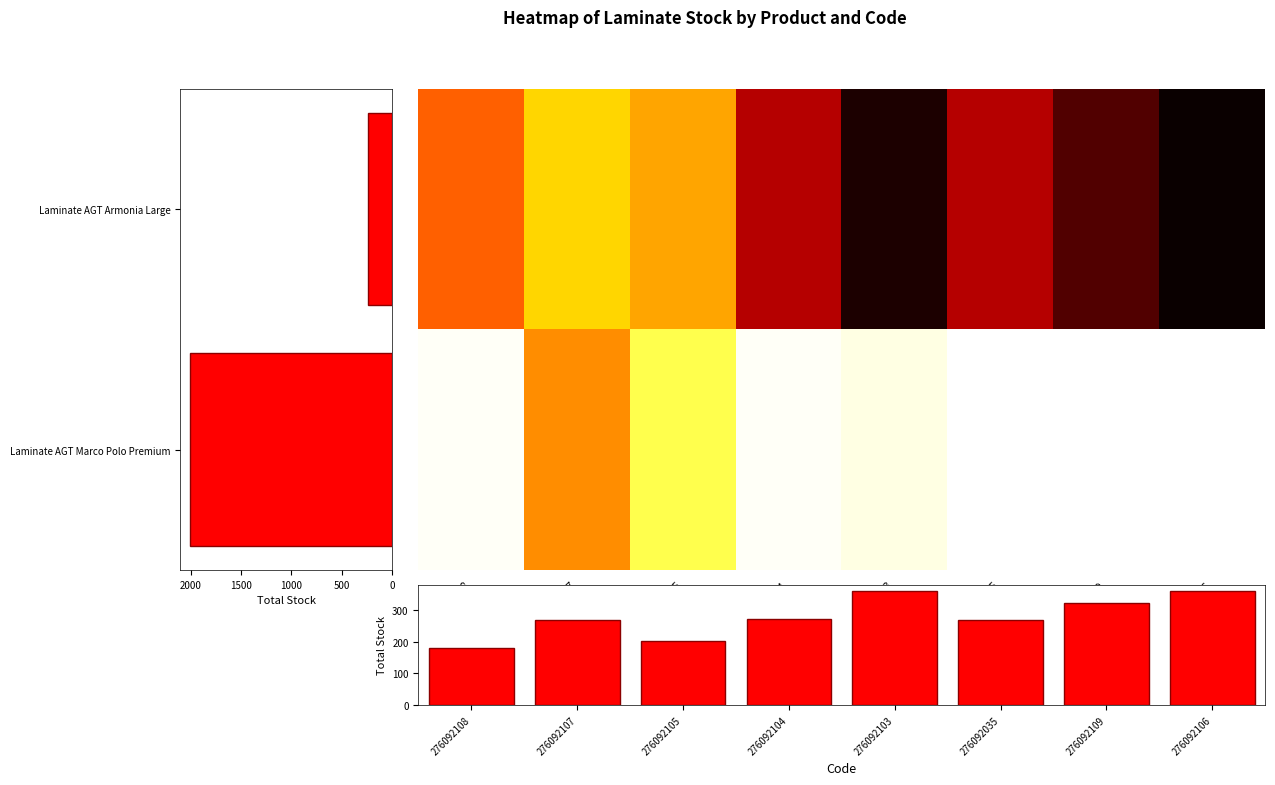

How many distinct data groups are displayed?

2